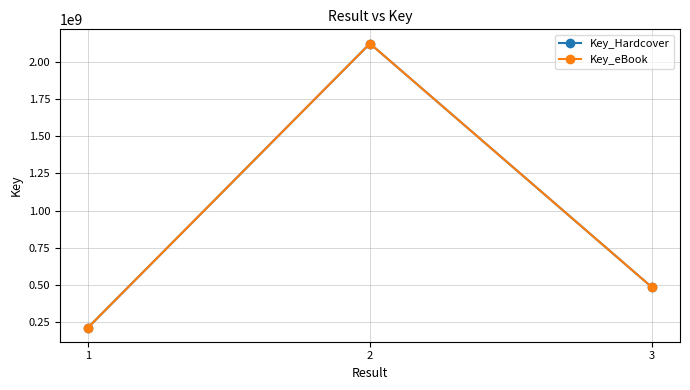

The Key_eBook series shows 2124877079 at 2. True or false?

True